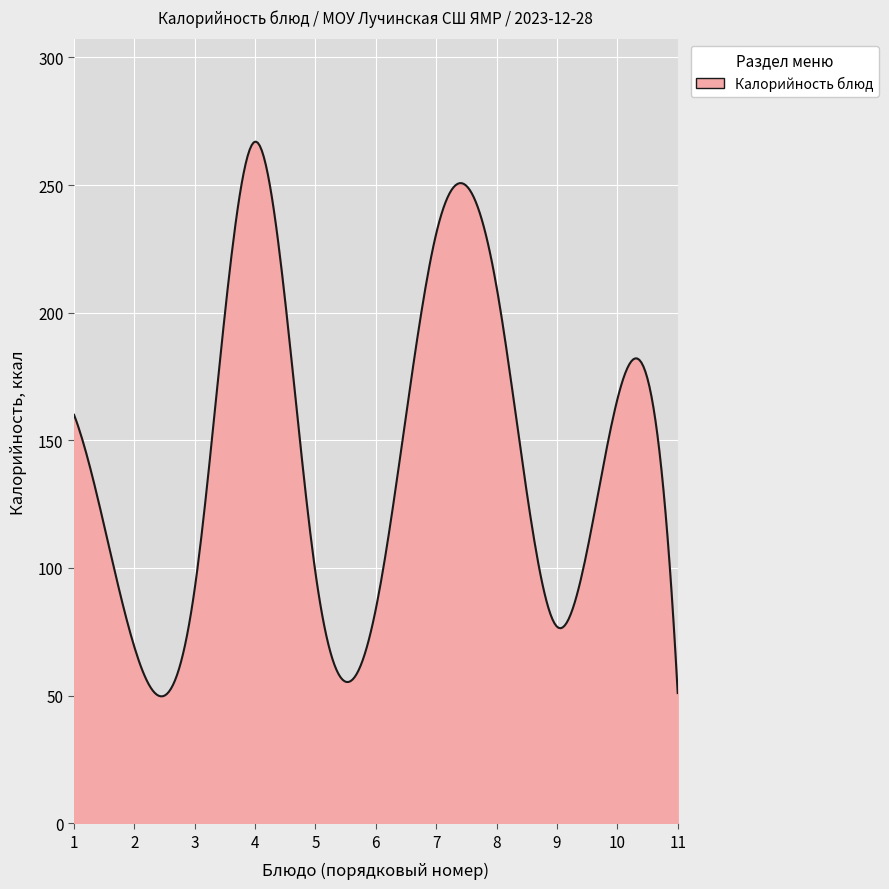

What is the greatest value displayed?

267.0